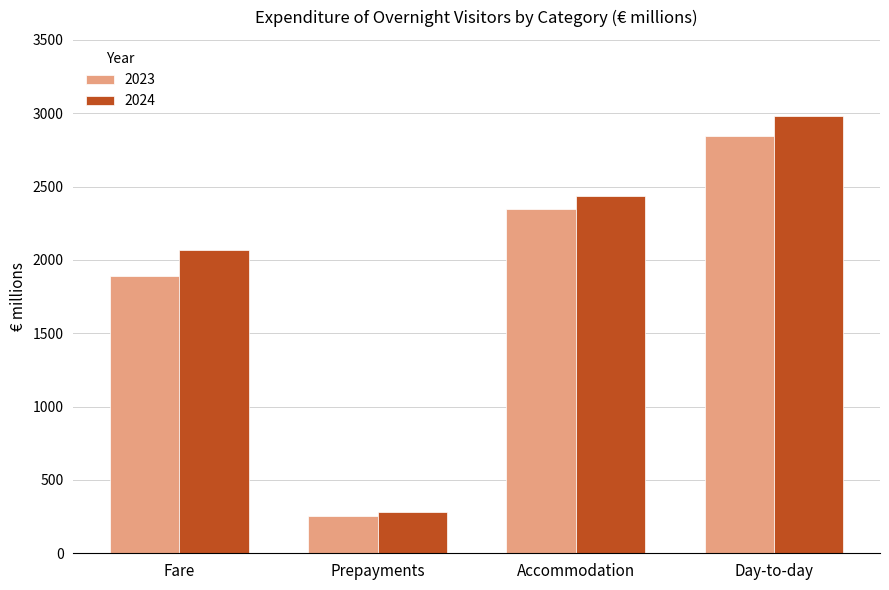

What is the label of the 2nd bar from the right?

Accommodation